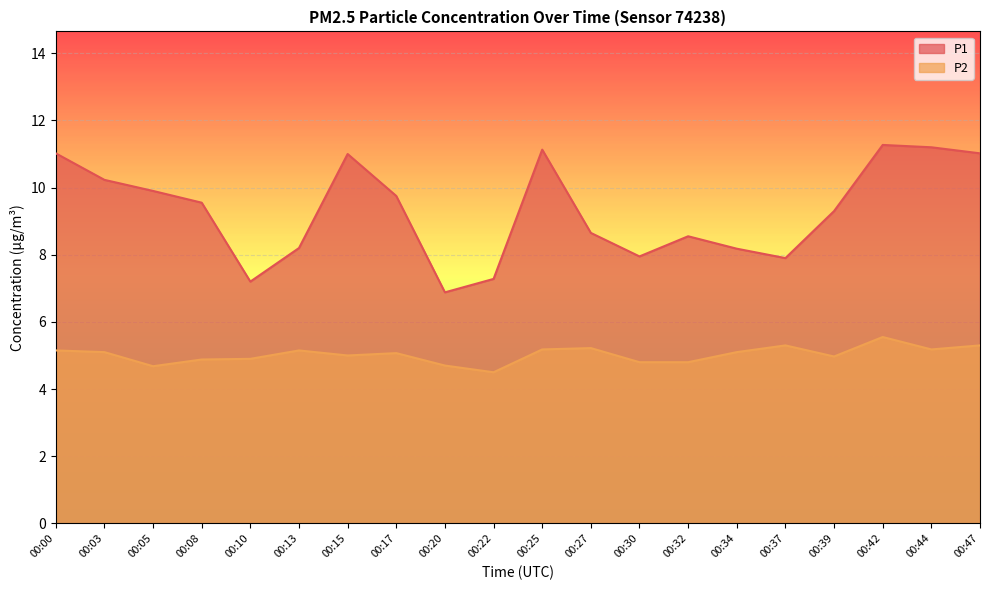

What is the maximum value shown in the chart?

11.3